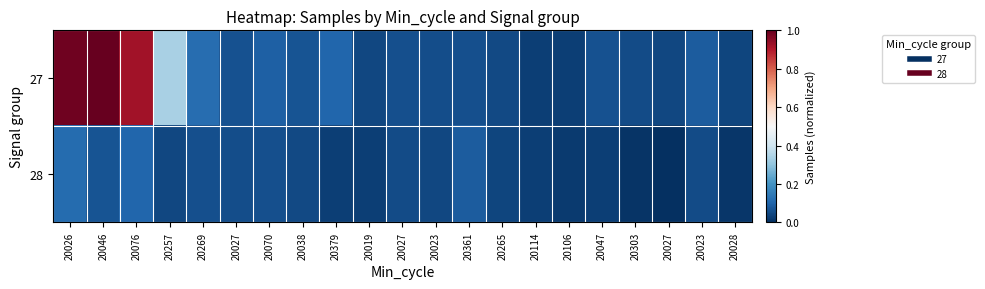

Which category has the highest value across all series?

20046